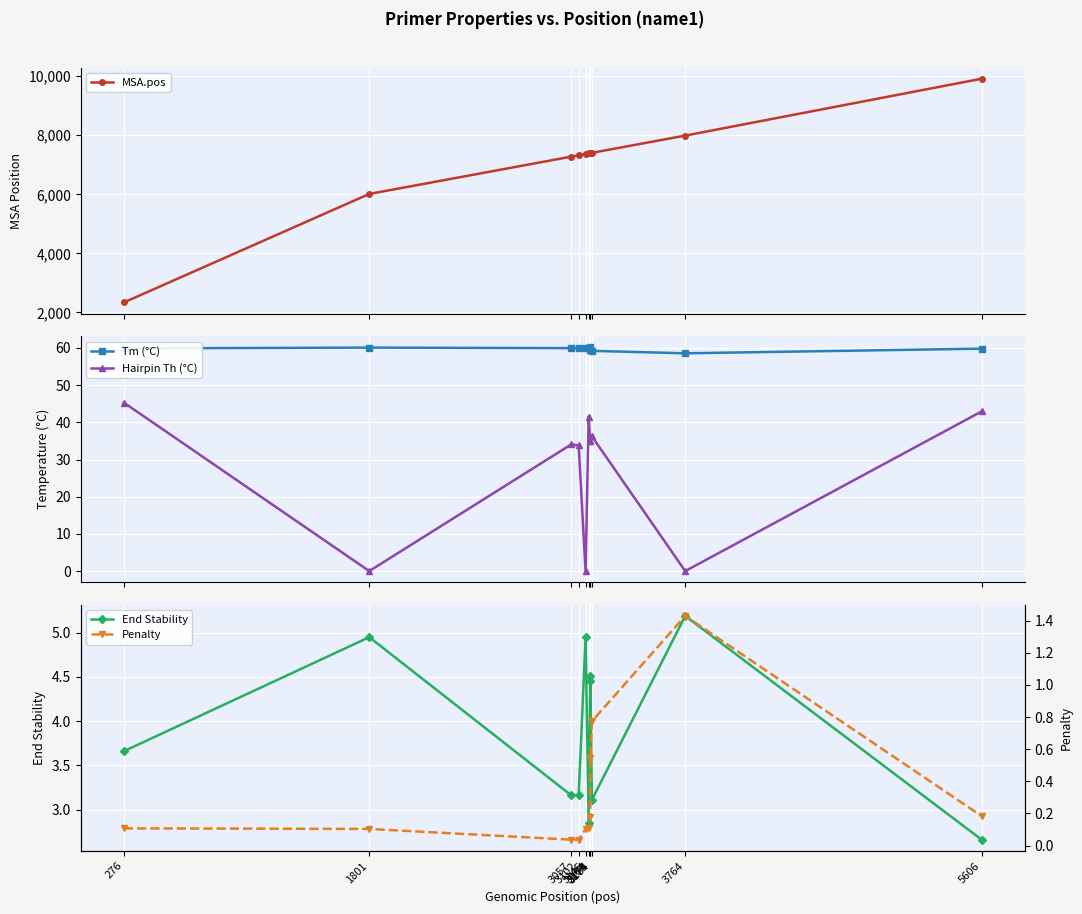

Reading left to right, what are all the values shown in this chart?

MSA.pos: 276=2337.0	1801=6012.0	3057=7277.0	3102=7322.0	3145=7365.0	3164=7384.0	3174=7394.0	3175=7395.0	3184=7404.0	3764=7988.0	5606=9915.0
Tm (°C): 276=59.9	1801=60.1	3057=60.0	3102=60.0	3145=60.1	3164=59.9	3174=60.2	3175=59.5	3184=59.2	3764=58.6	5606=59.8
Hairpin Th (°C): 276=45.3	1801=0.0	3057=34.1	3102=33.8	3145=0.0	3164=41.5	3174=35.0	3175=35.0	3184=36.2	3764=0.0	5606=43.0
End Stability: 276=3.7	1801=5.0	3057=3.2	3102=3.2	3145=5.0	3164=2.9	3174=4.5	3175=4.5	3184=3.1	3764=5.2	5606=2.7
Penalty: 276=0.1	1801=0.1	3057=0.0	3102=0.0	3145=0.1	3164=0.1	3174=0.2	3175=0.5	3184=0.8	3764=1.4	5606=0.2